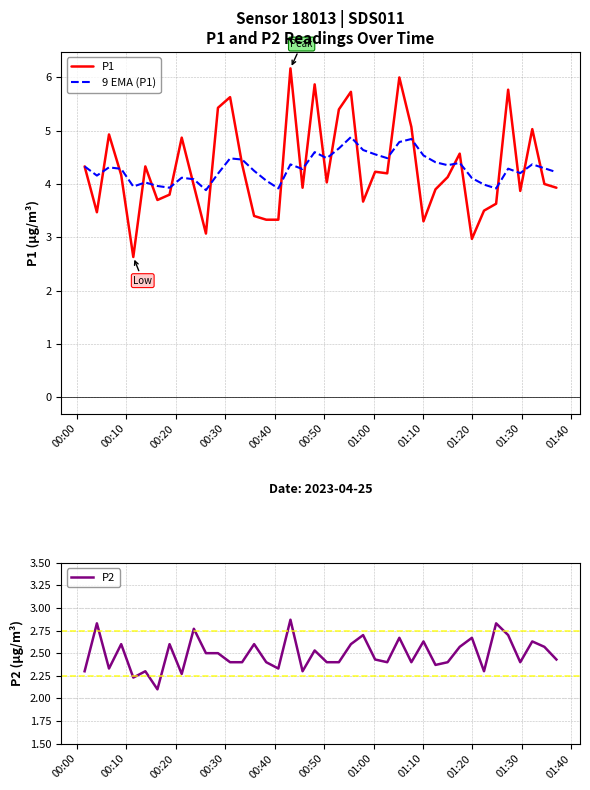

What is the maximum value for 9 EMA (P1)?

4.9